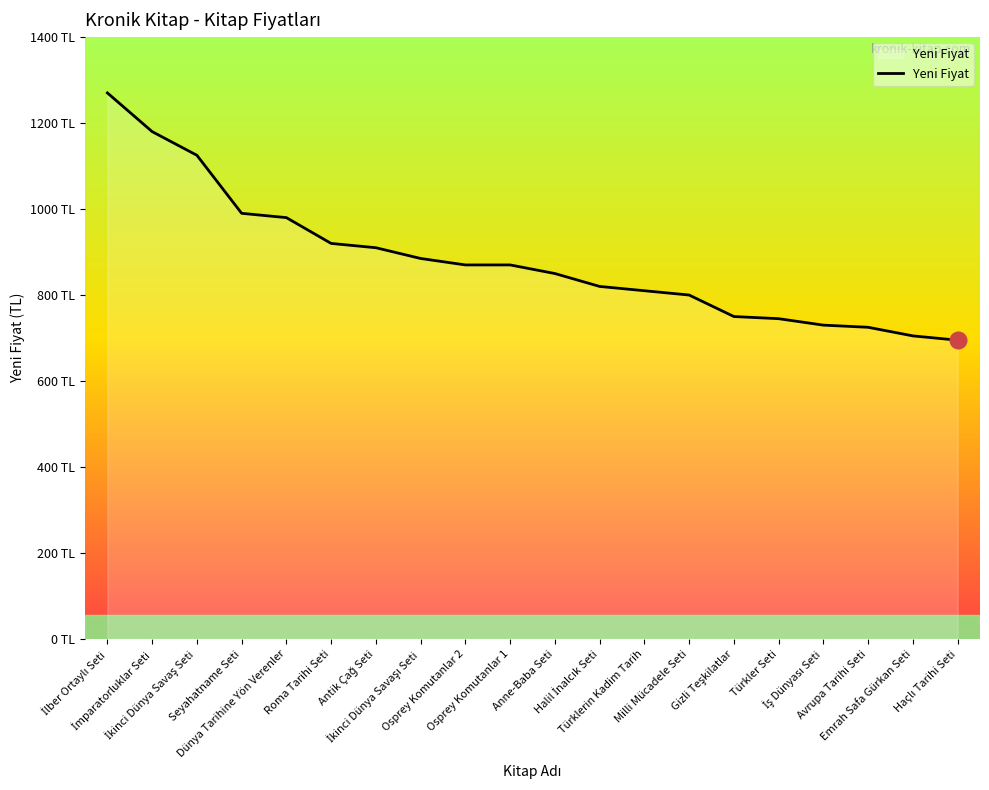

Is this an area chart (filled region under the line)?

Yes